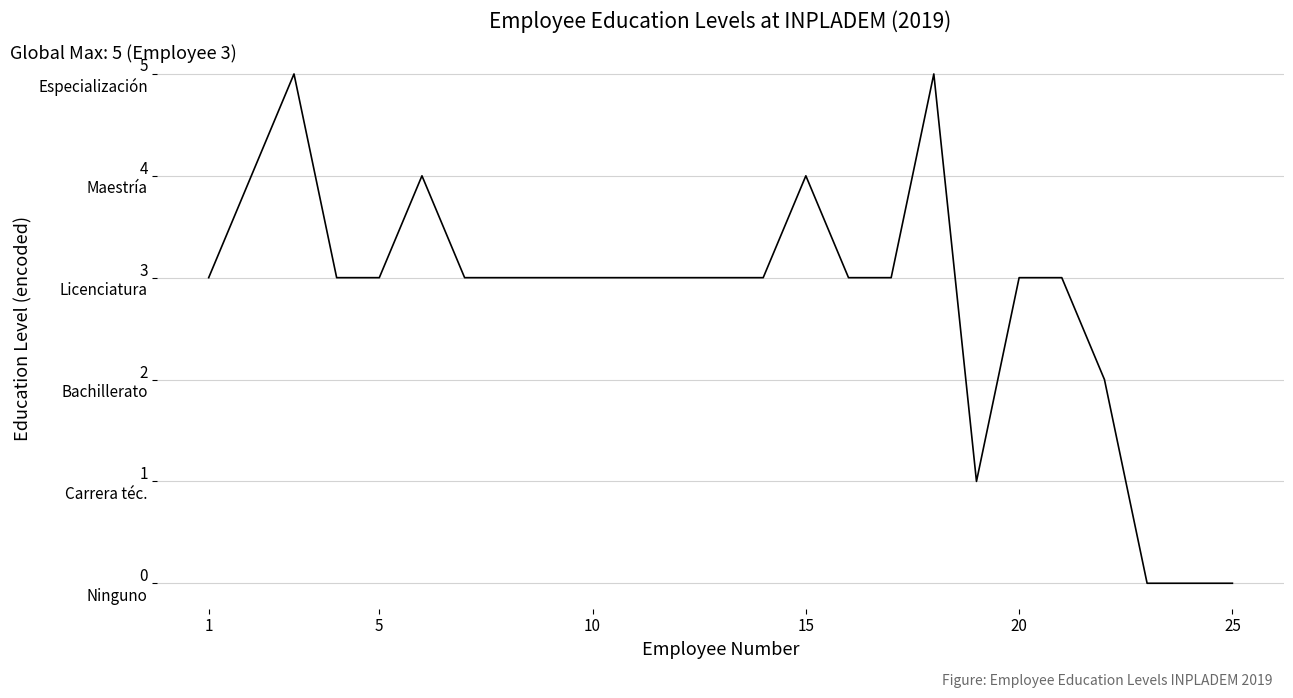

Is this an area chart (filled region under the line)?

No